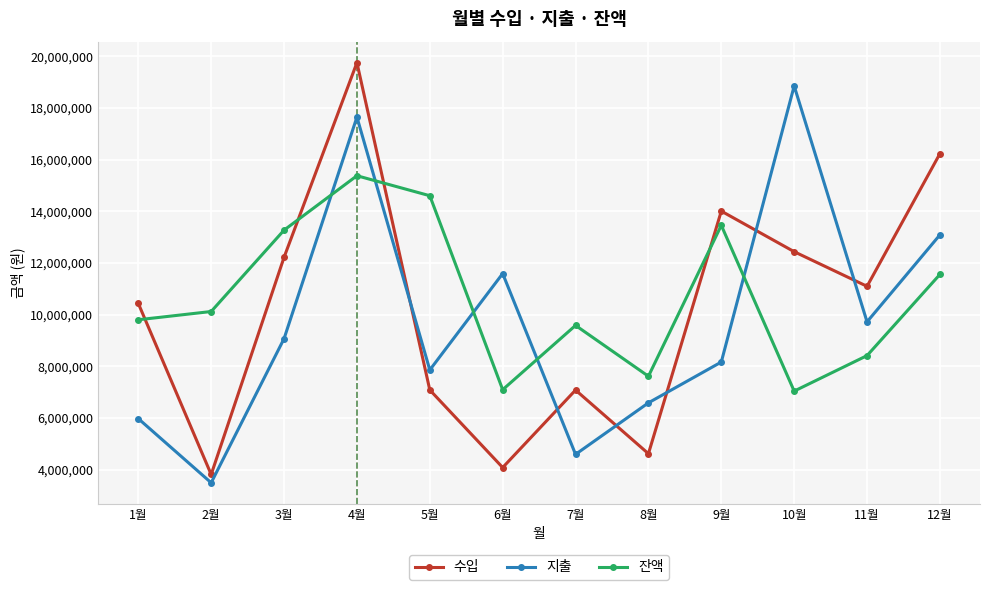

Count the number of categories in the chart.

12